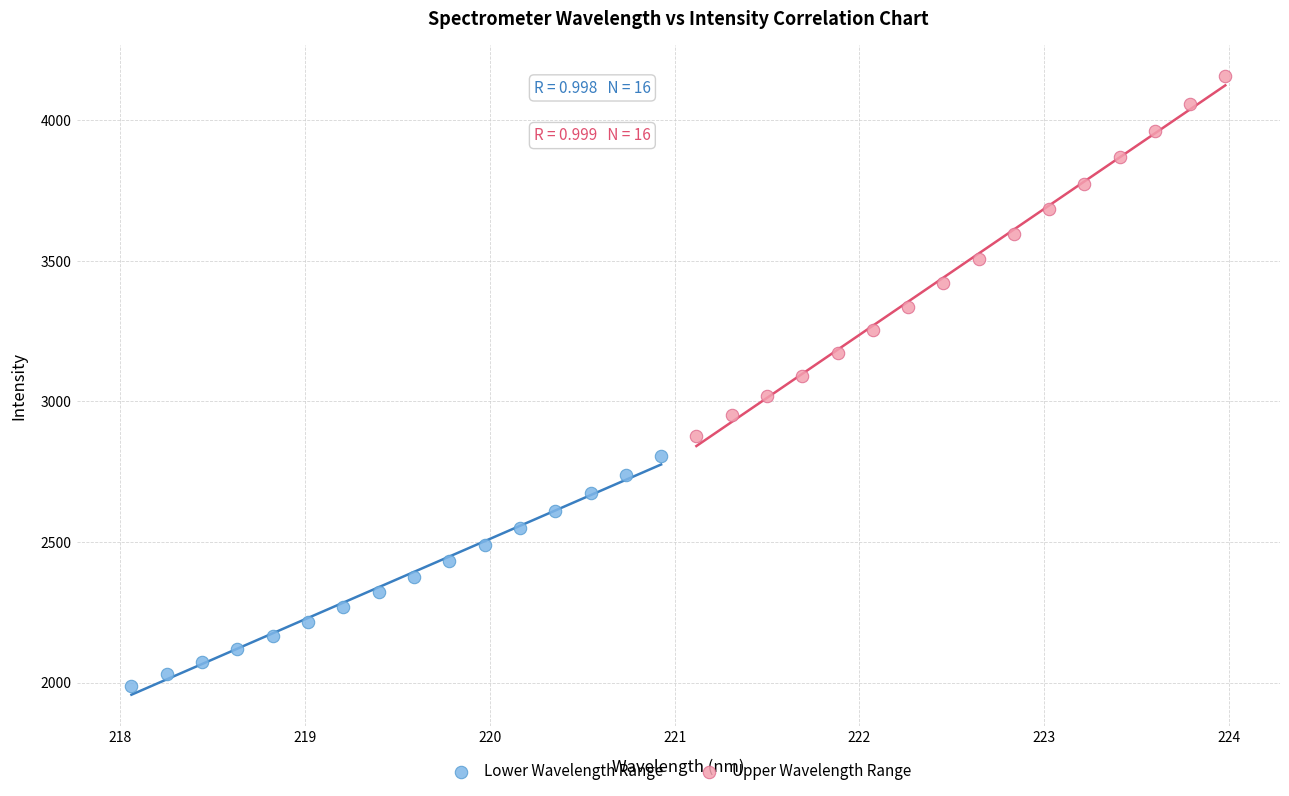

Which series contains the highest Y value?

Upper Wavelength Range